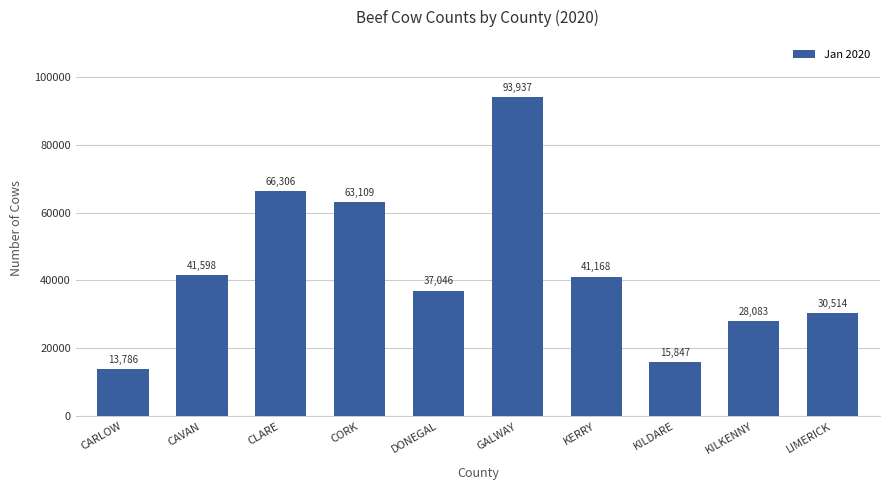

True or false: the data shows 41598 at CAVAN.

True